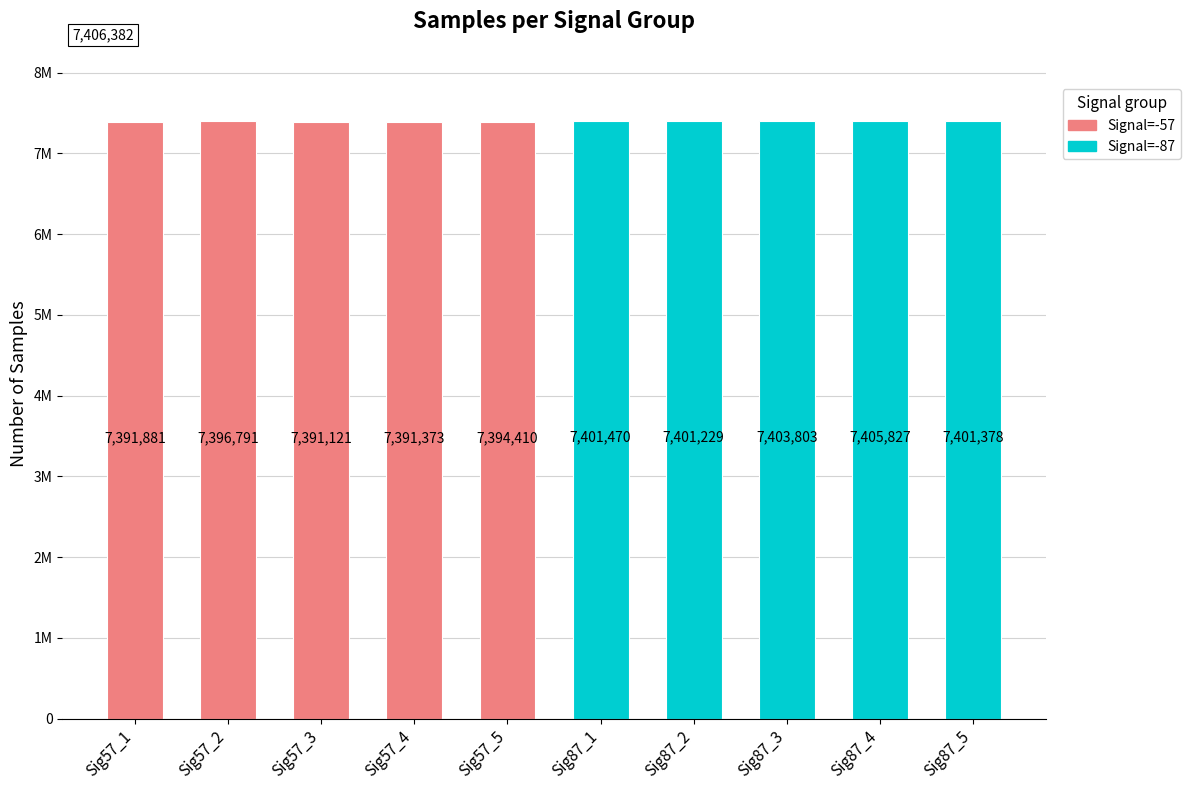

At which label is Signal=-57 closest to 7393956?

Sig57_5